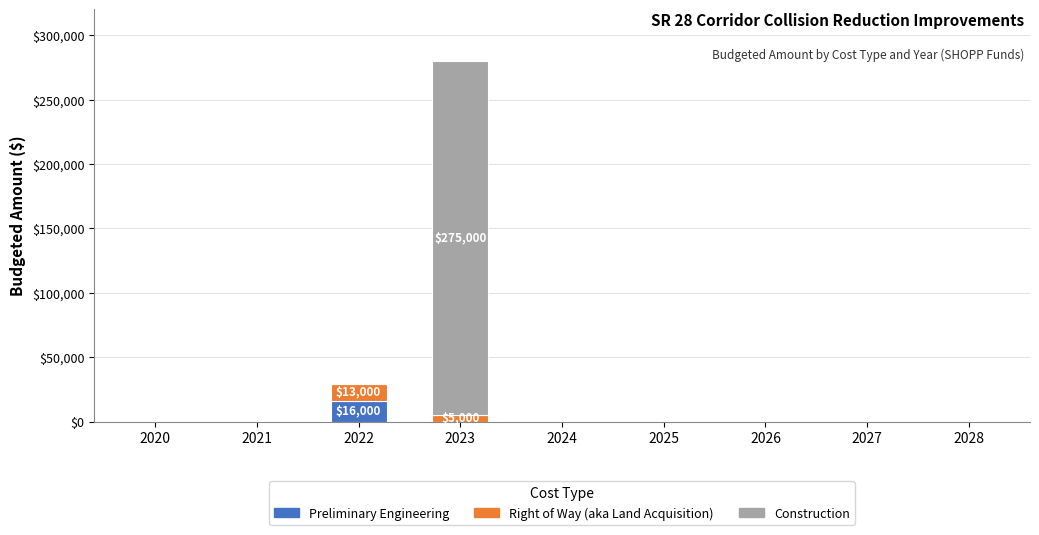

At which category is the sum across all series the highest?

2023